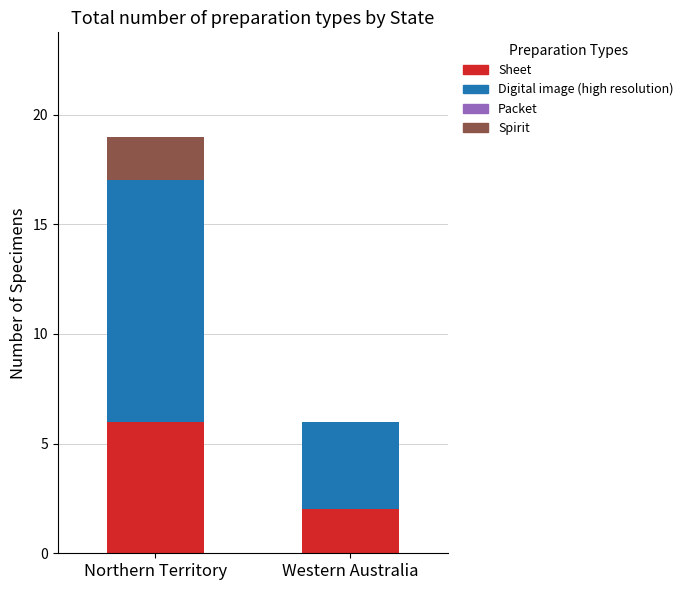

Reading left to right, transcribe the values for Sheet.

Northern Territory=6	Western Australia=2